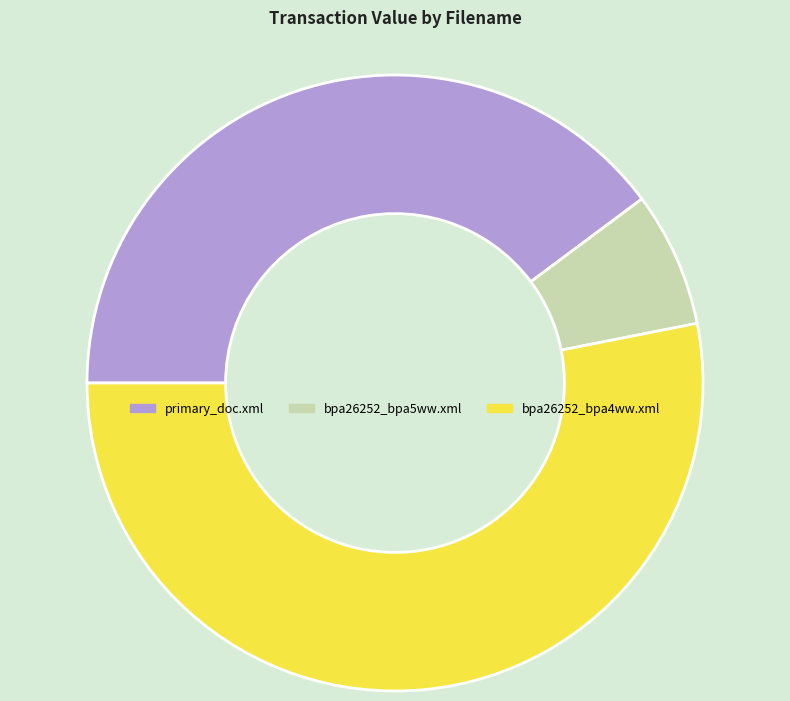

How many slices are in this pie chart?

3